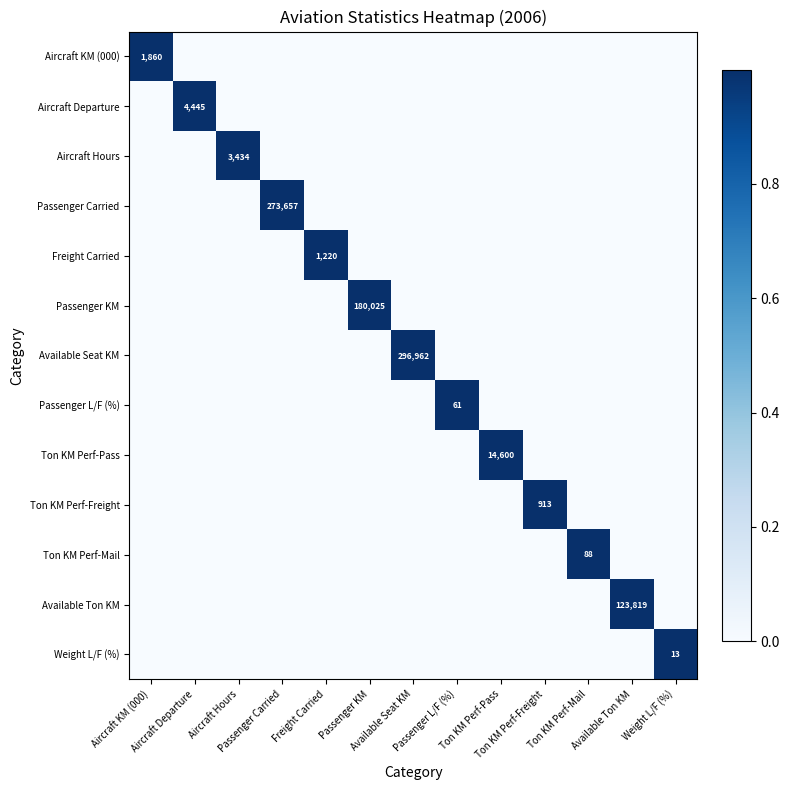

Is the value of Passenger L/F (%) at Freight Carried greater than the value of Aircraft Hours at Ton KM Perf-Freight?

No